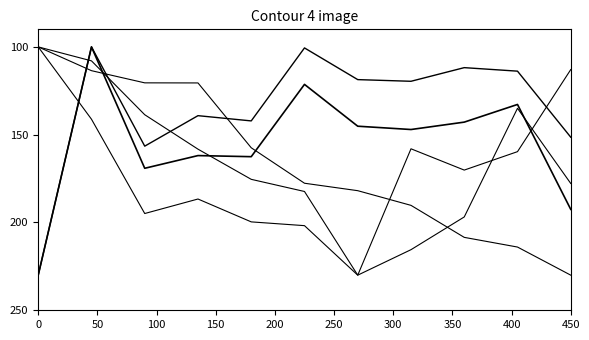

Does the chart have visible grid lines?

No